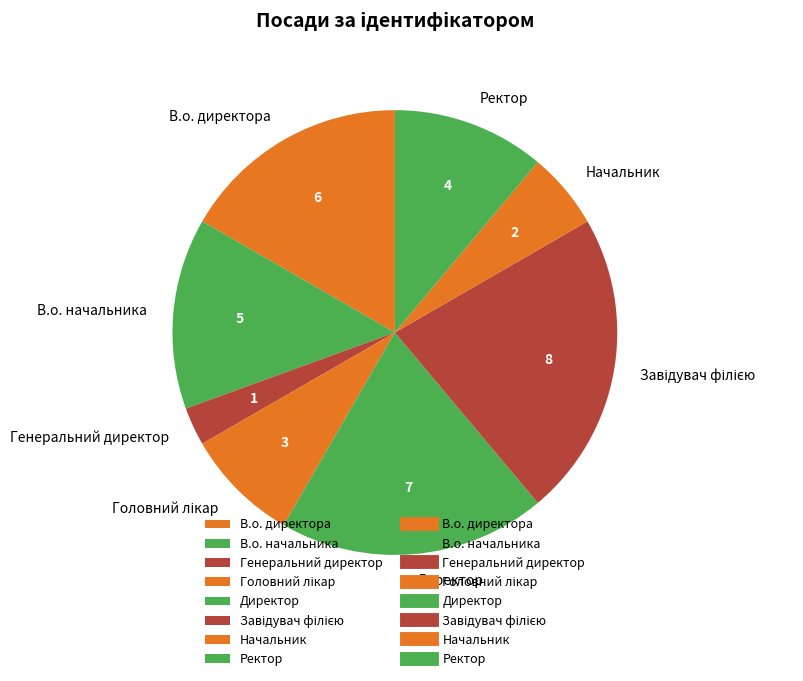

Which has a higher value, Директор or В.о. начальника?

Директор